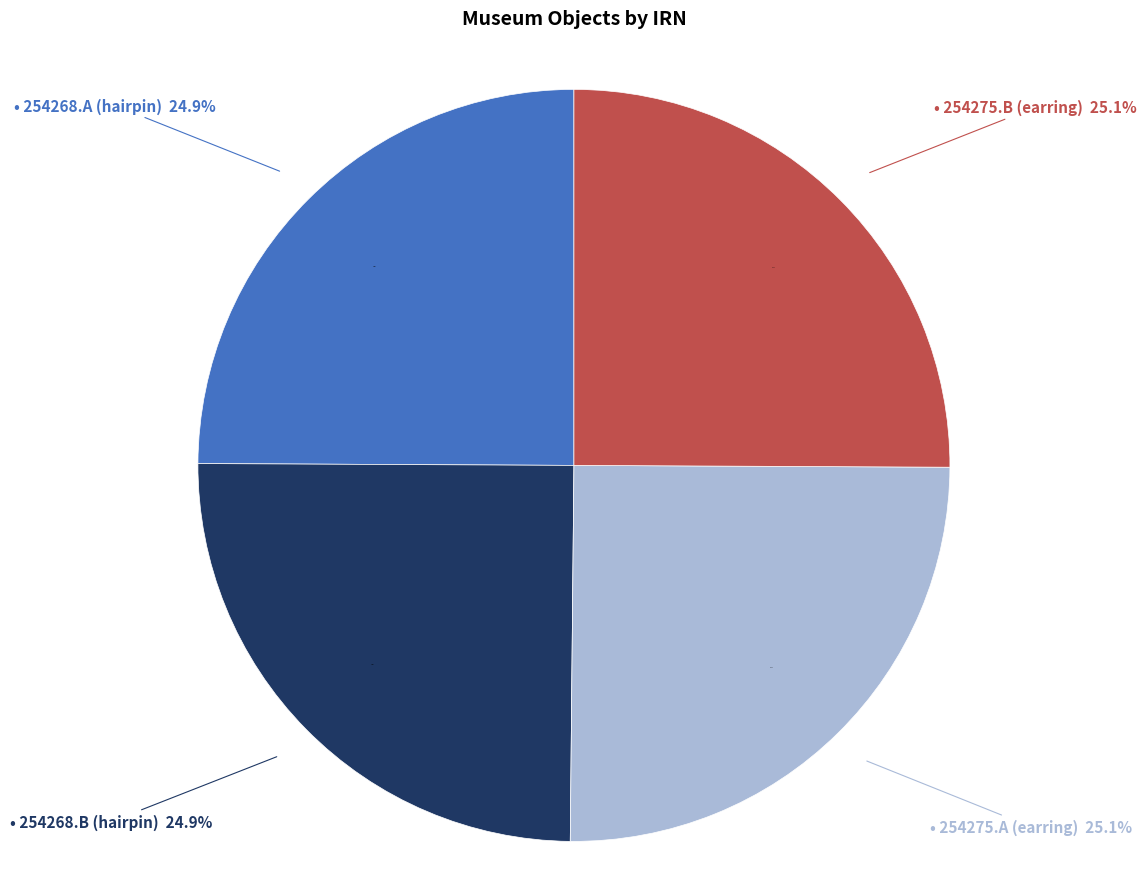

What is the total percentage of 254268.A (hairpin) and 254268.B (hairpin)?

49.8%